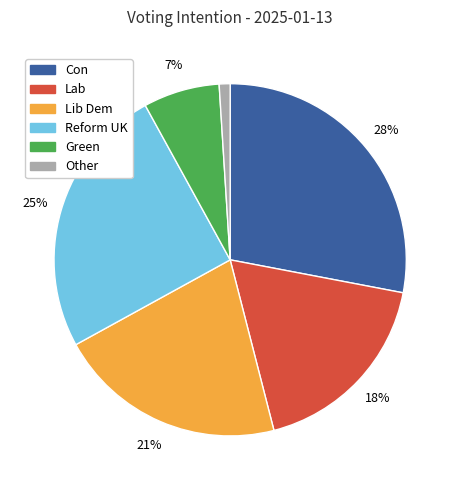

Is the sum of Con and Lab greater than half?

No